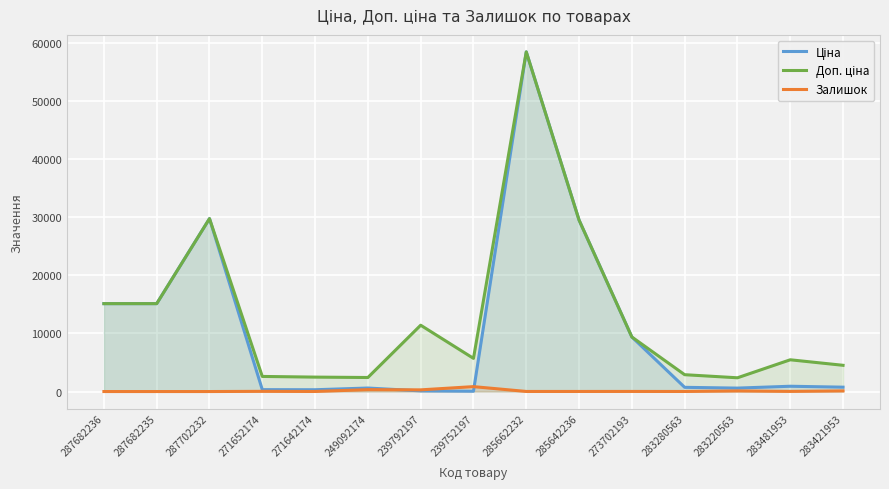

True or false: Залишок and Доп. ціна cross at least once.

False